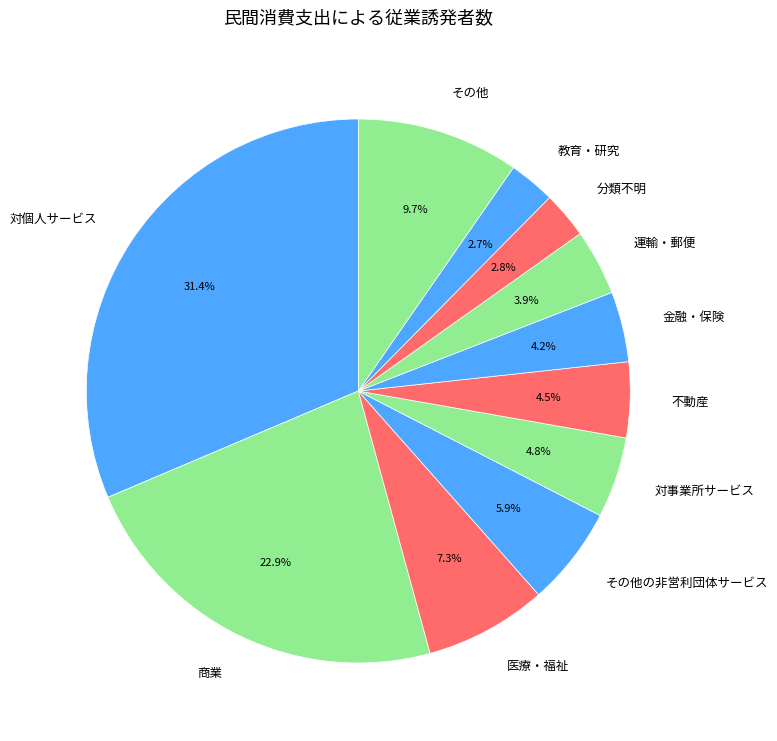

Does 対個人サービス account for over 50% of the chart?

No